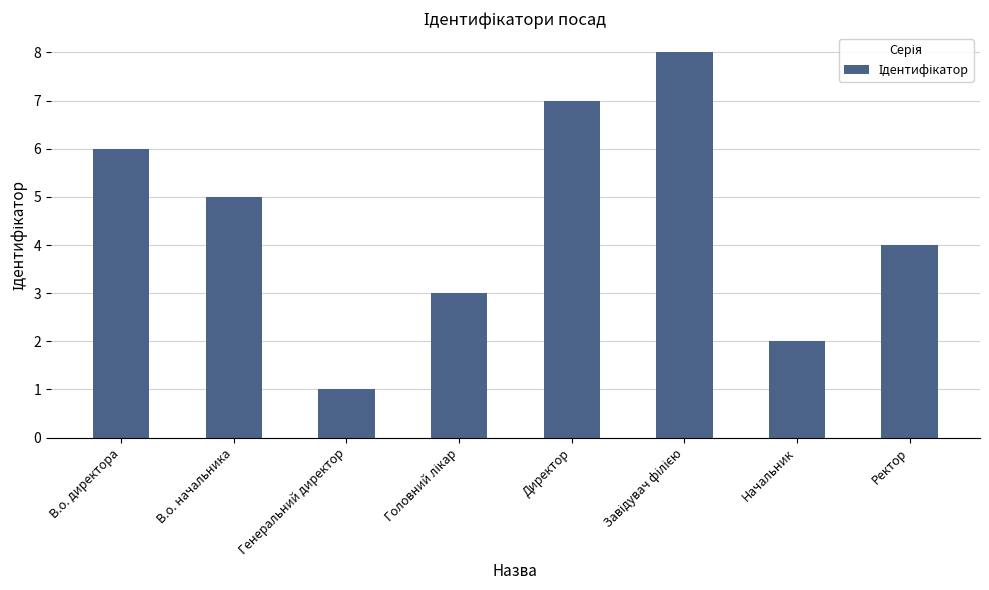

How many bars are there in total?

8